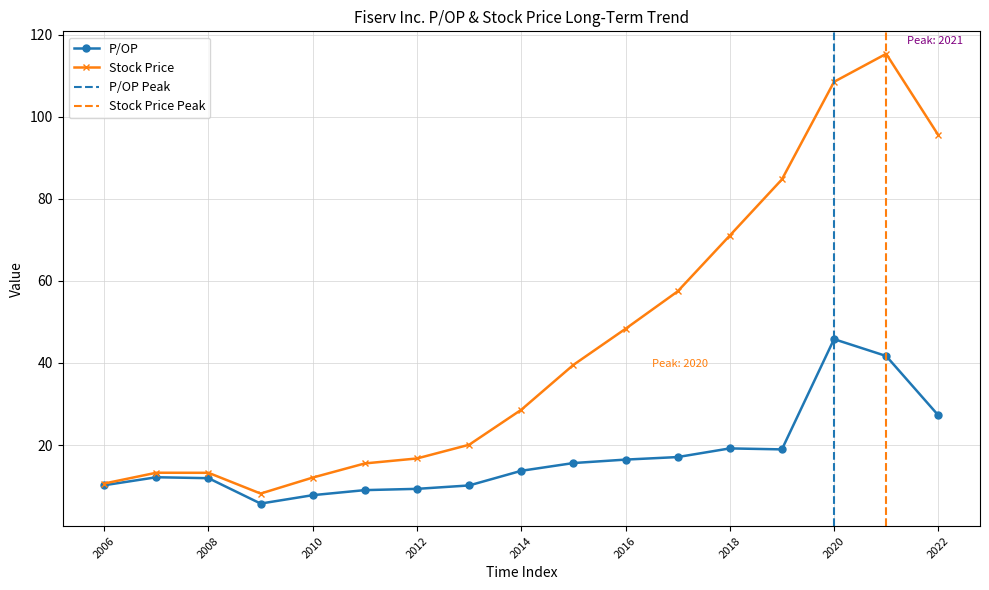

Does the chart have visible grid lines?

Yes